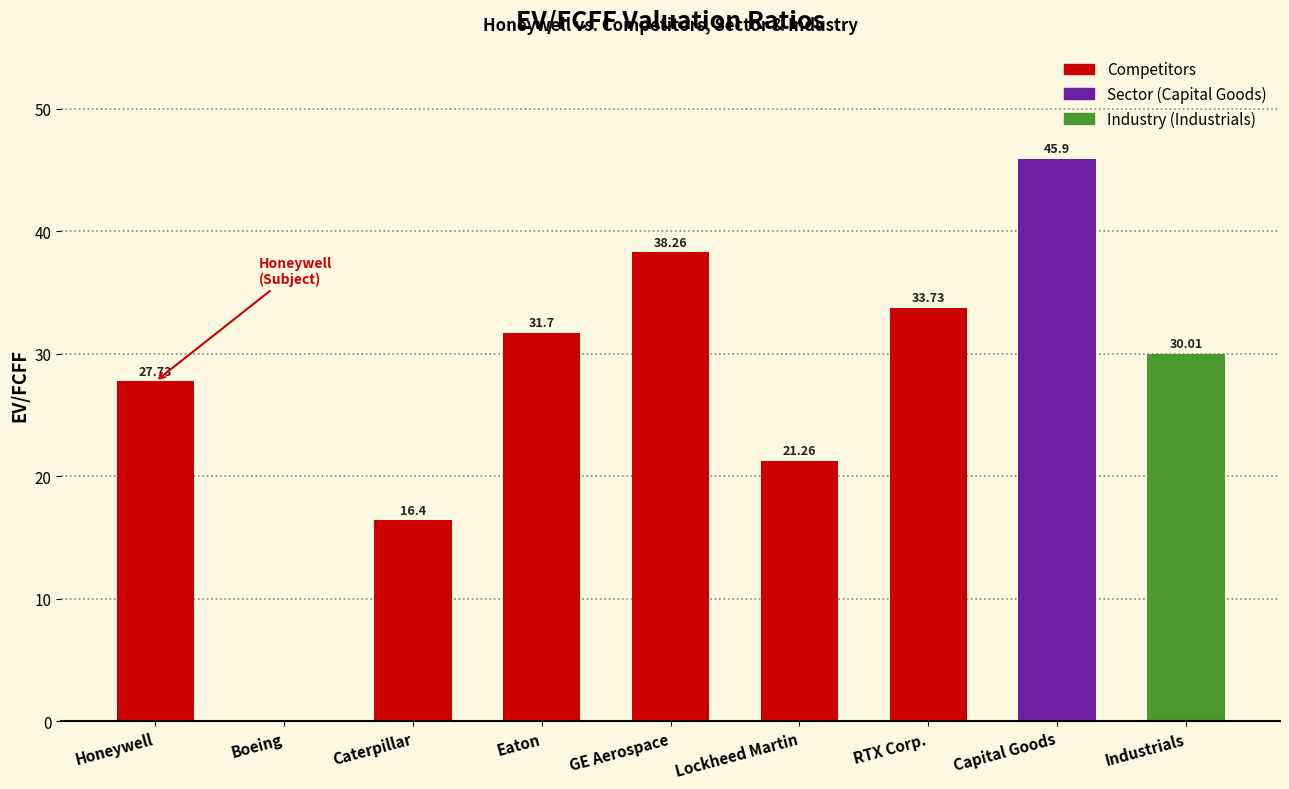

At which label does the data first exceed 30?

Eaton